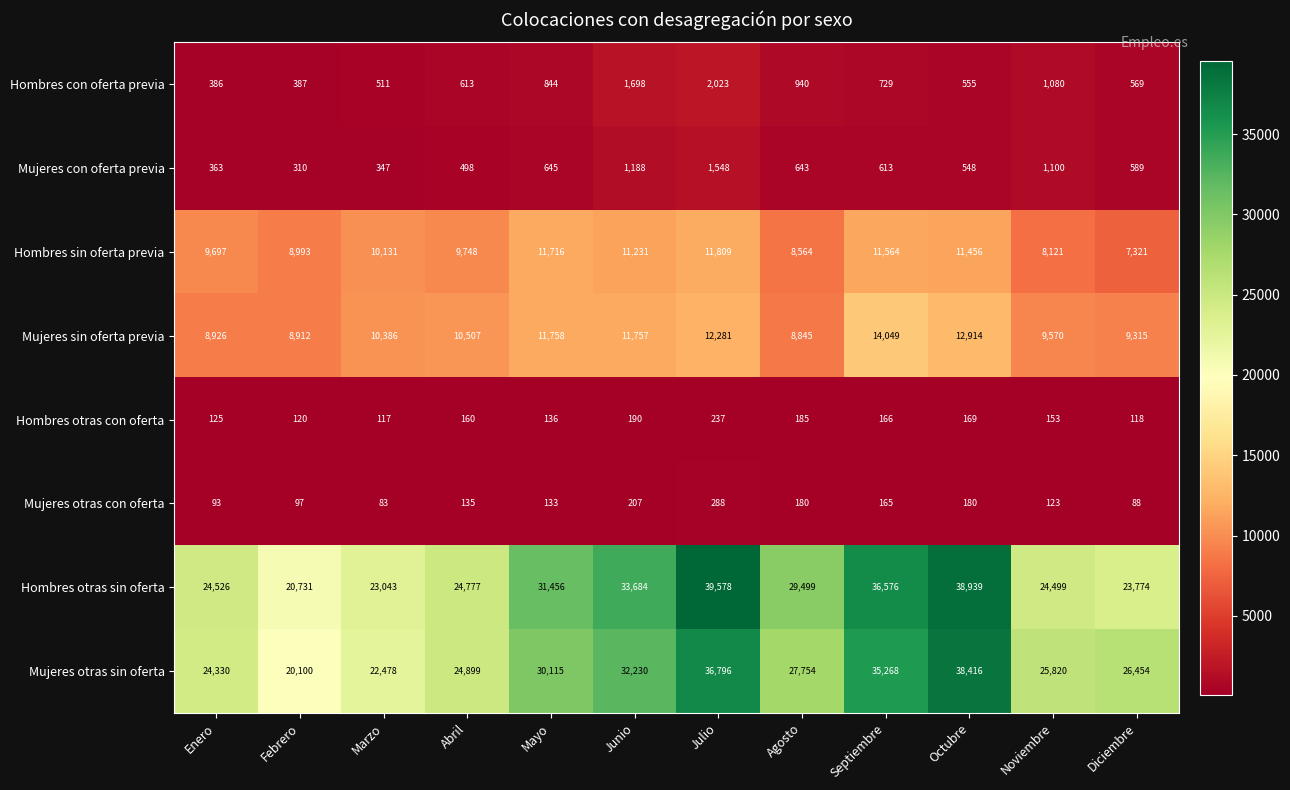

What is the difference between the second highest and second lowest values in the Mujeres otras sin oferta series?

14318